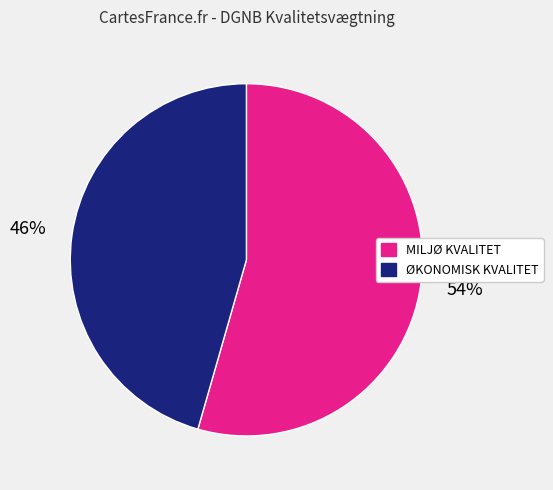

Does MILJØ KVALITET represent more than half of the total?

Yes